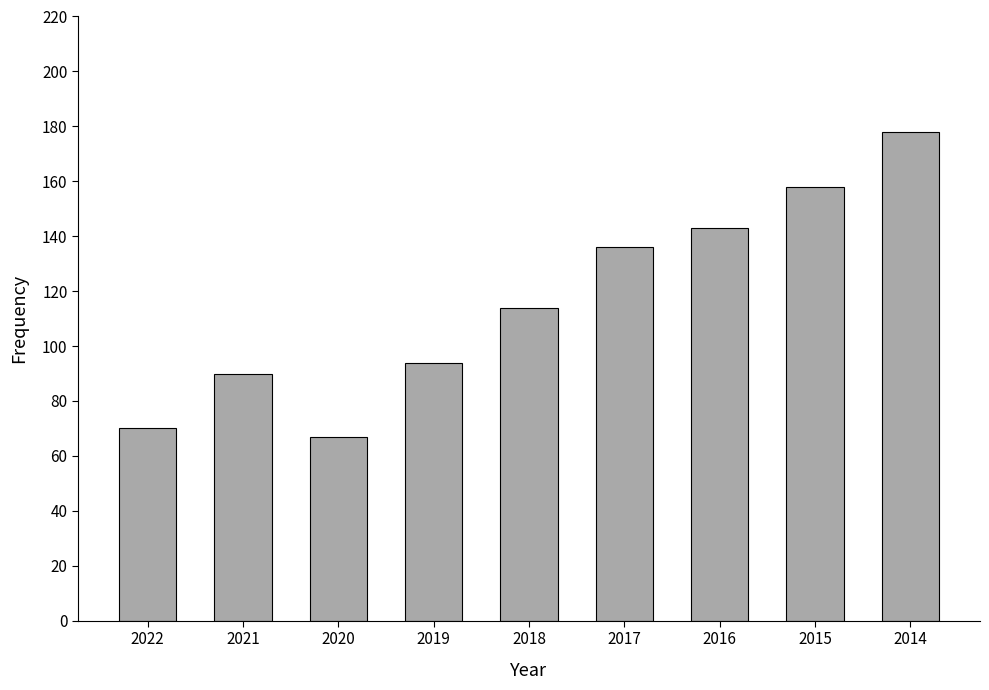

Is it true that the value at 2017 is 136?

True